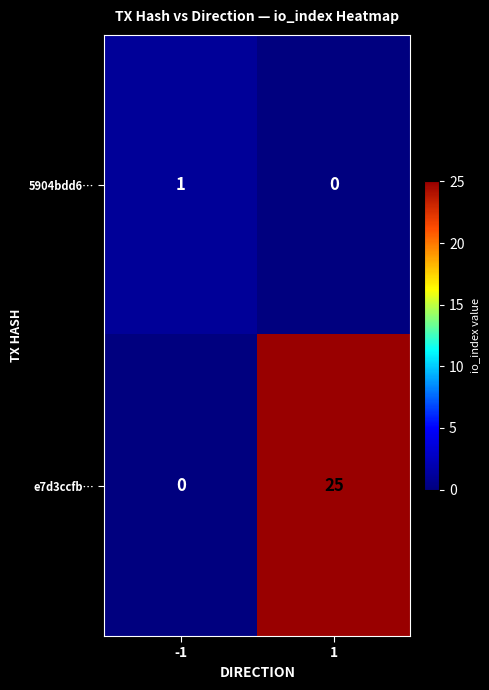

How many series are shown in this chart?

2